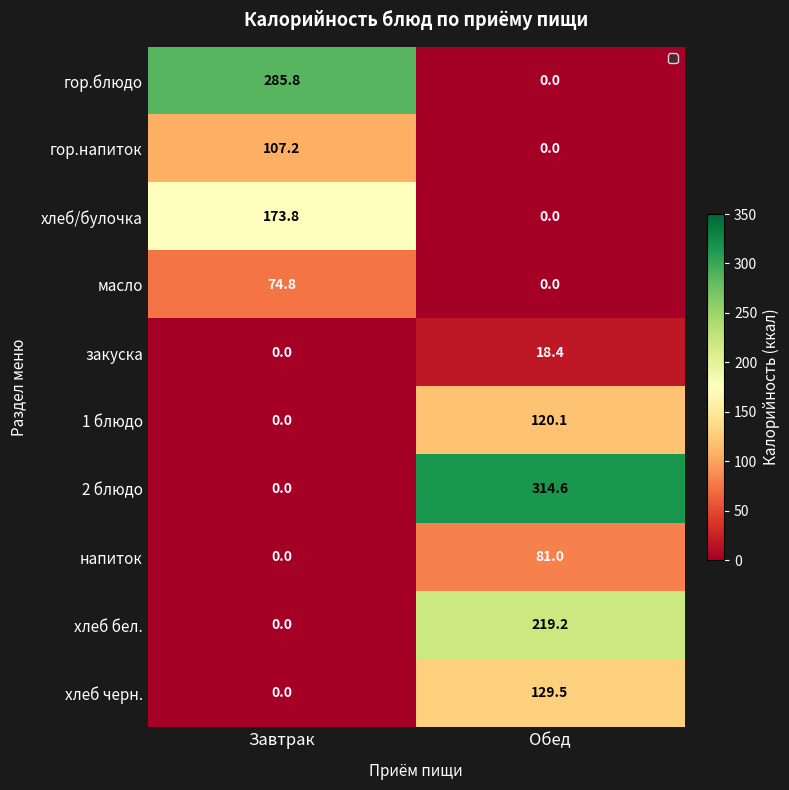

How many values in the хлеб бел. series are below 219?

1